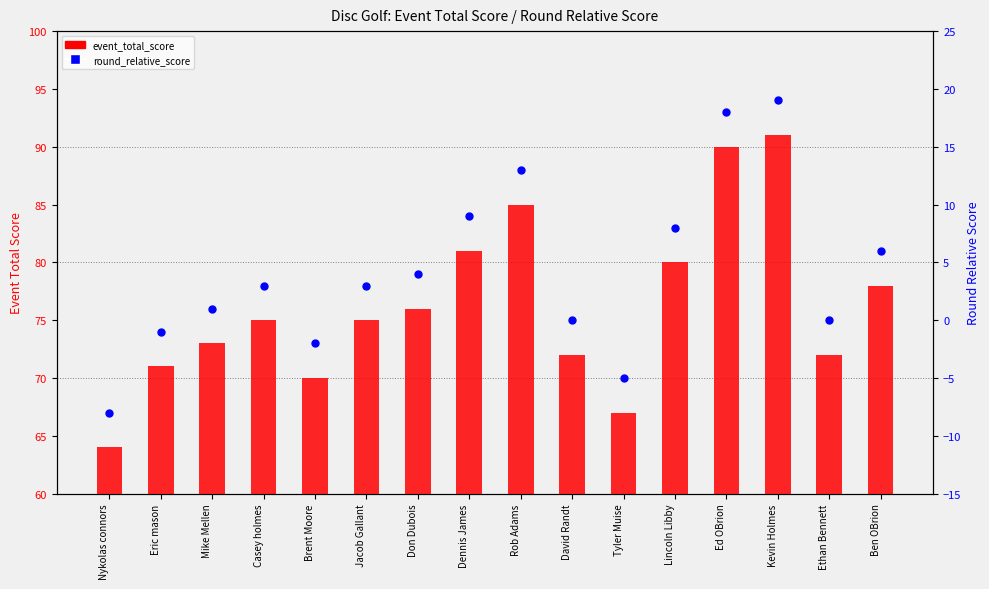

Is the value of event_total_score at David Randt greater than the value of round_relative_score at Ed OBrion?

Yes